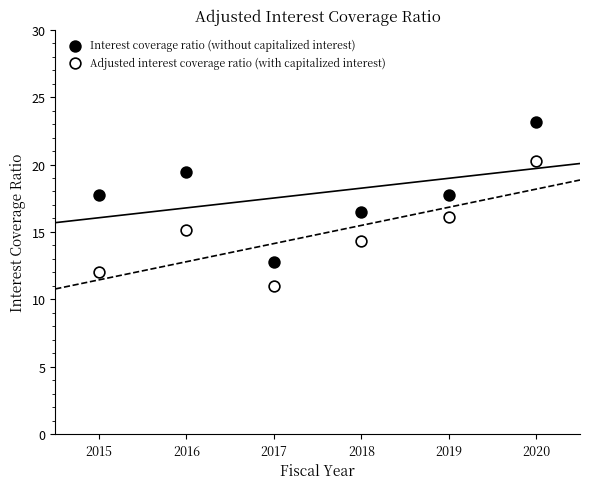

What is the X range (max minus min) for the scatter plot?

5.0